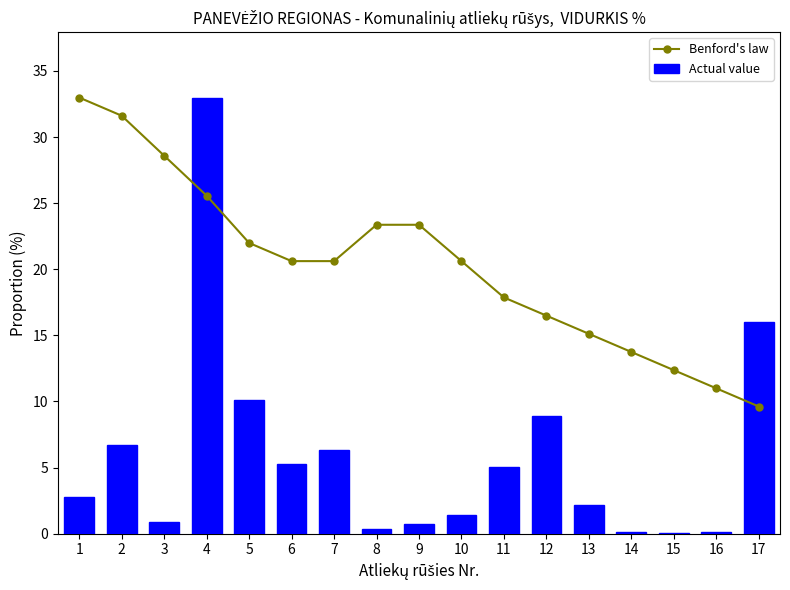

Which series has the widest spread of values?

Actual value